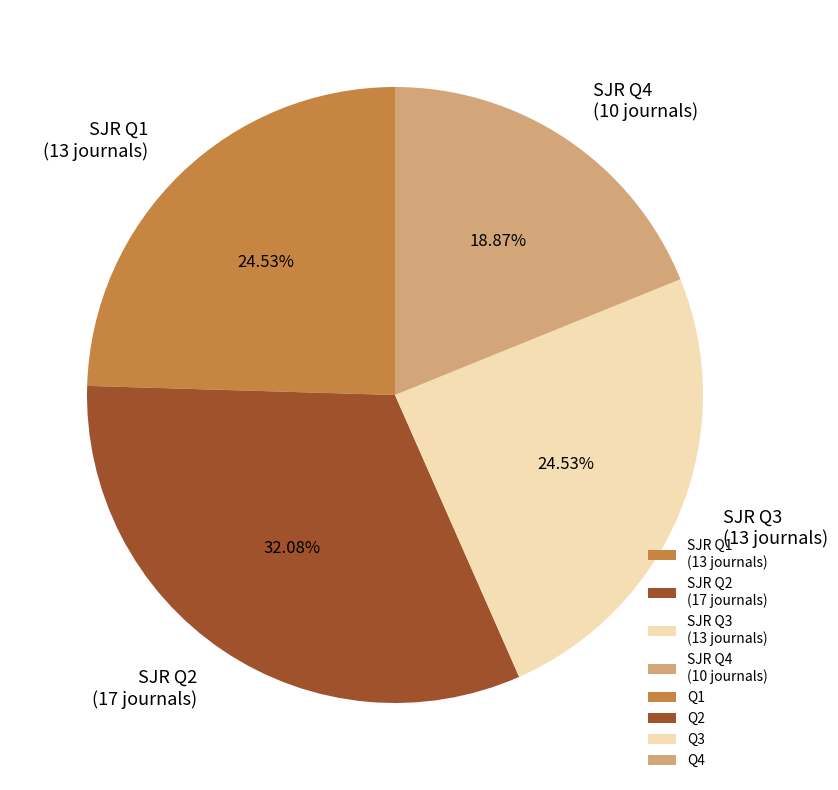

What is the ratio of the value at SJR Q4 (10 journals) to the value at SJR Q1 (13 journals)?

0.8